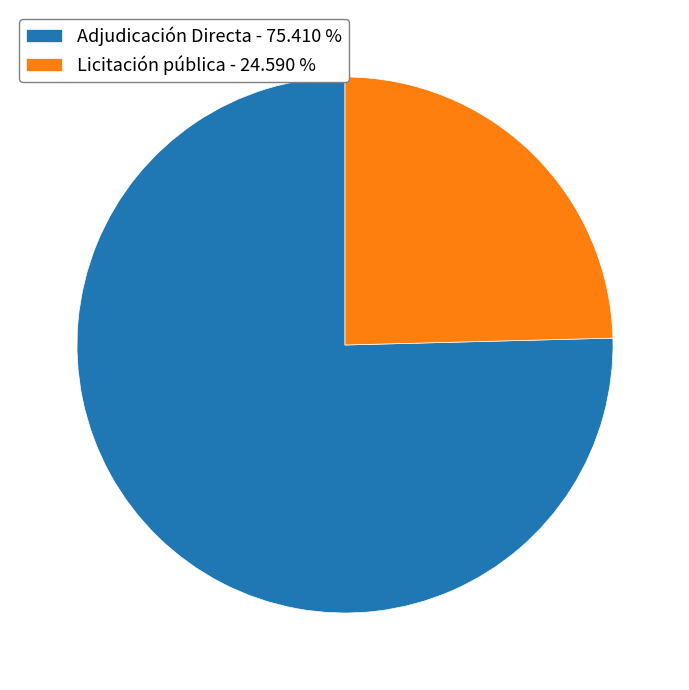

Is it true that Adjudicación Directa is 64% of the pie?

False